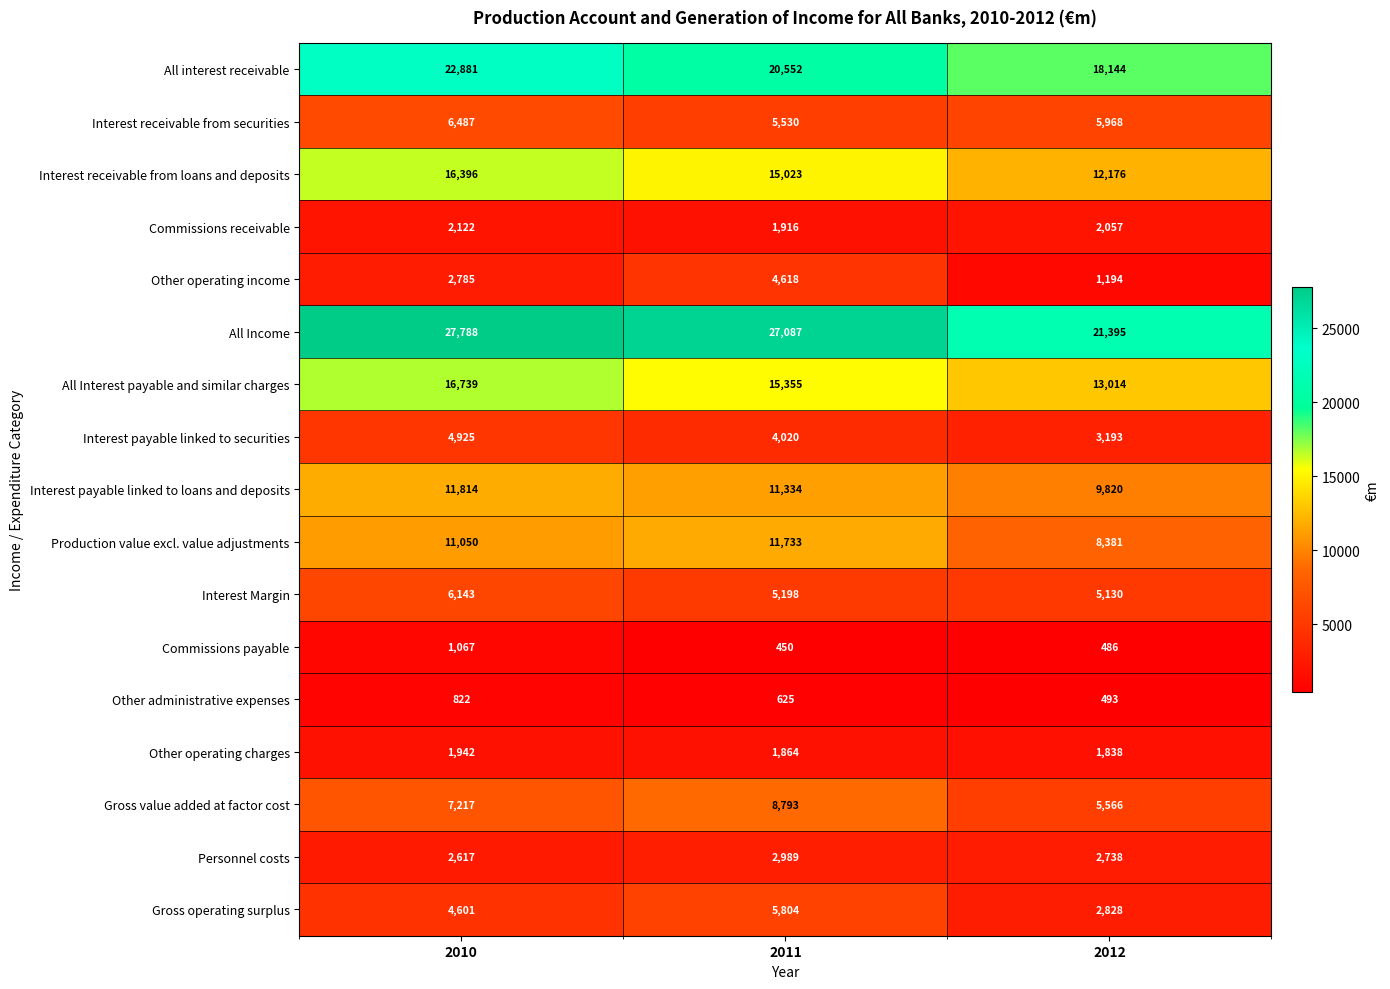

Between 2011 and 2012, which series saw the biggest shift?

All Income